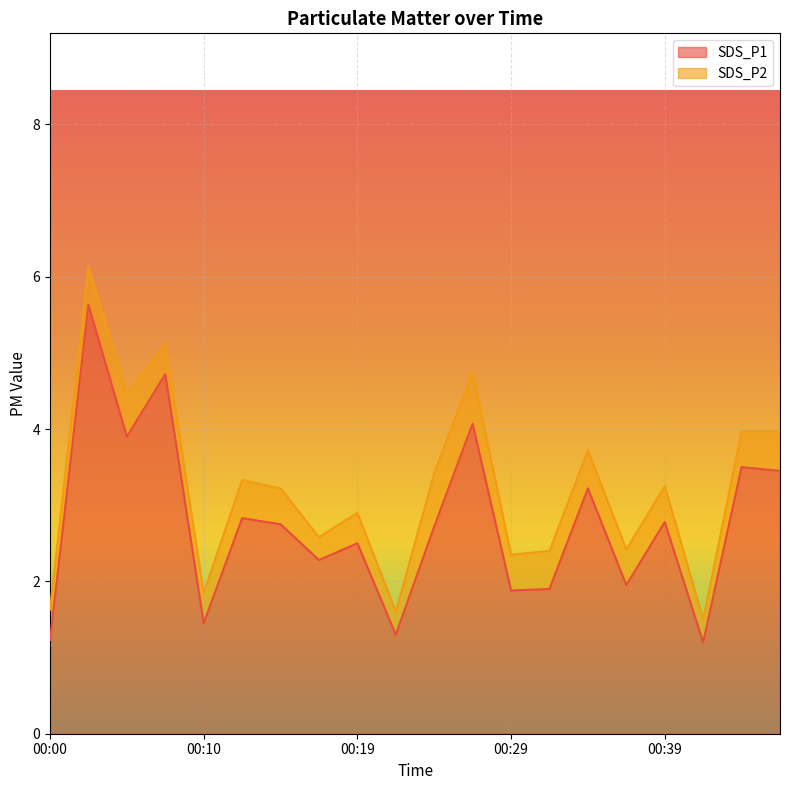

Where is the first local minimum?

00:05